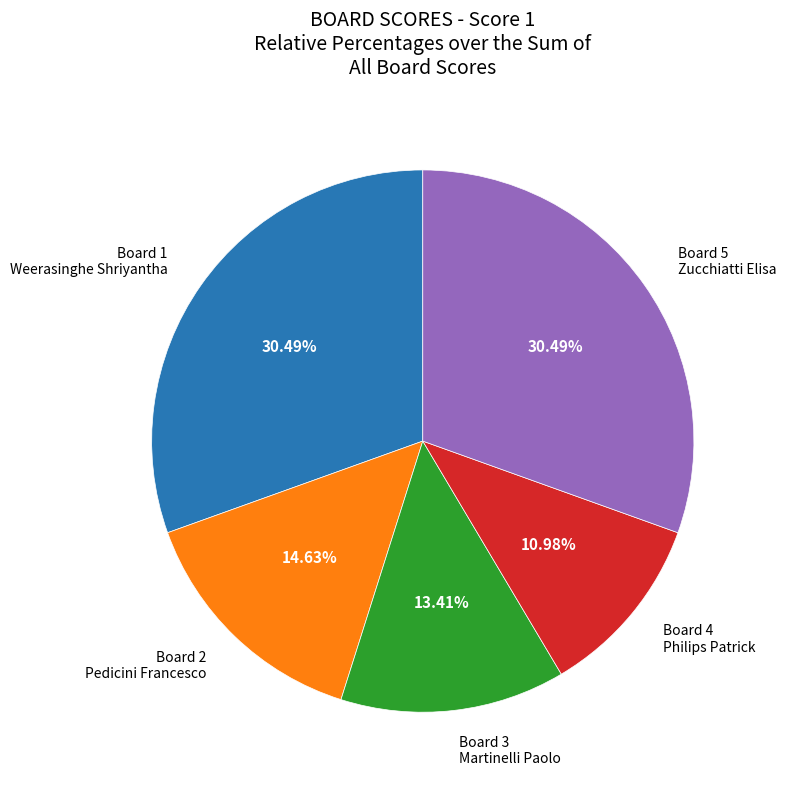

Is there a majority slice in this chart?

No